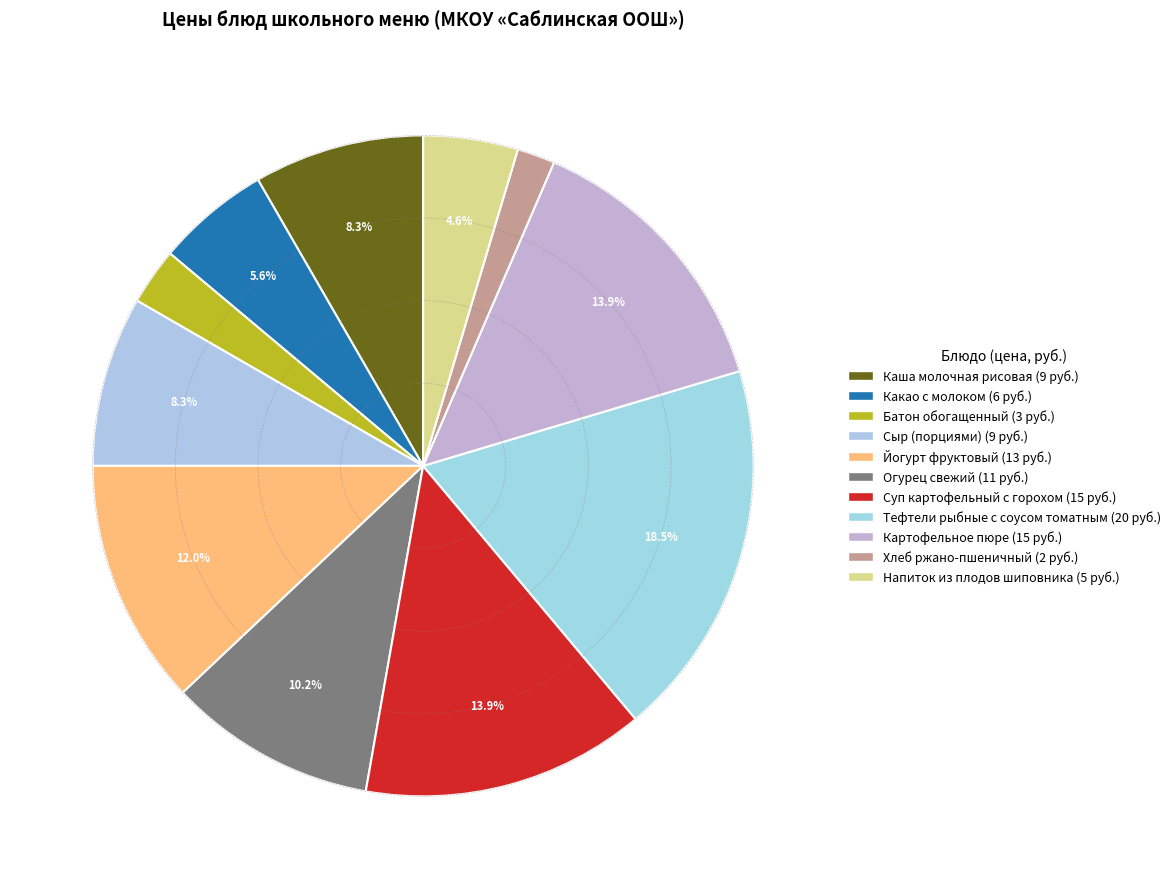

Which category has the smallest portion of the pie?

Хлеб ржано-пшеничный